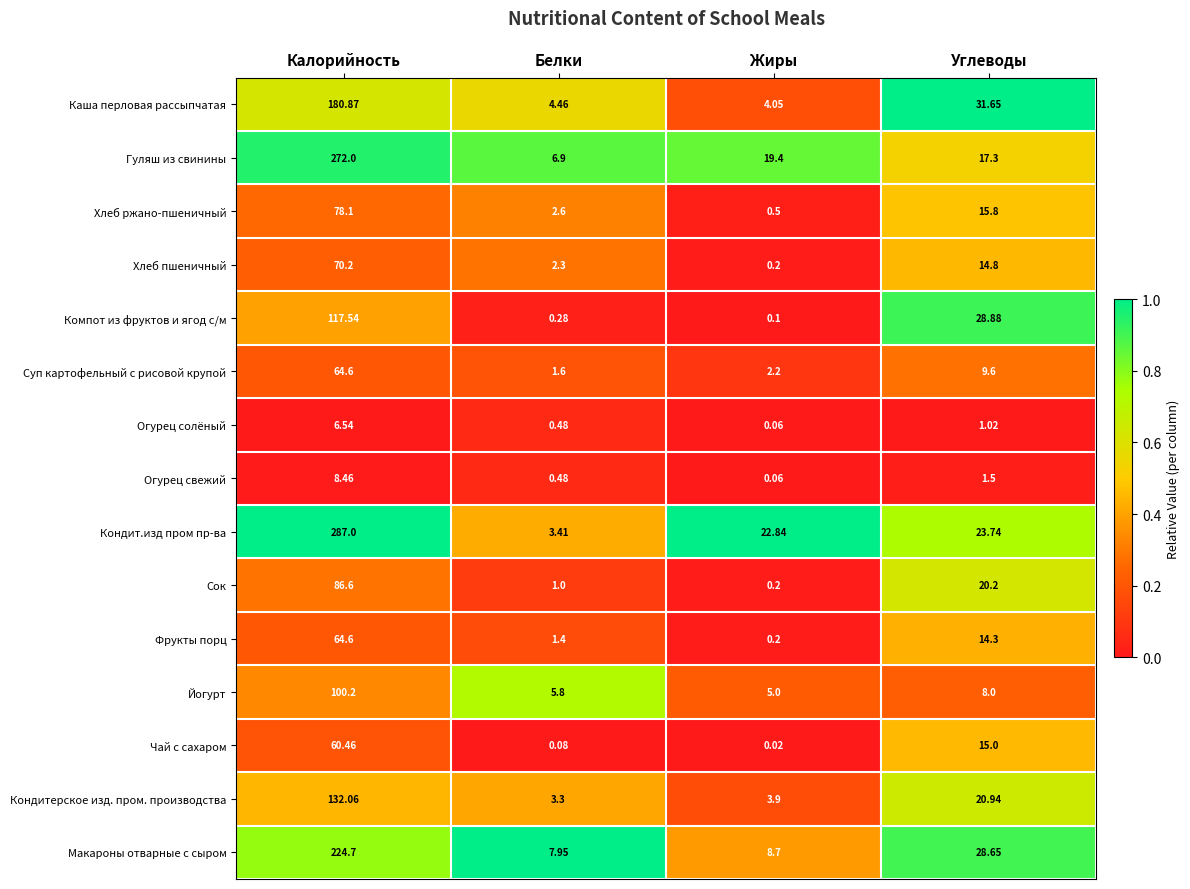

What is the maximum value shown in the chart?

287.0